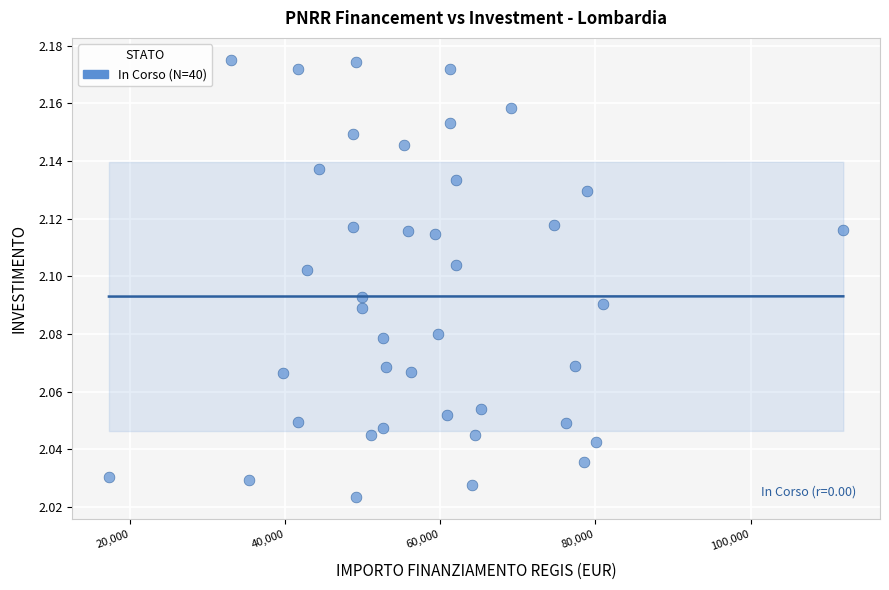

What is the range of X values (max minus min)?

94665.7